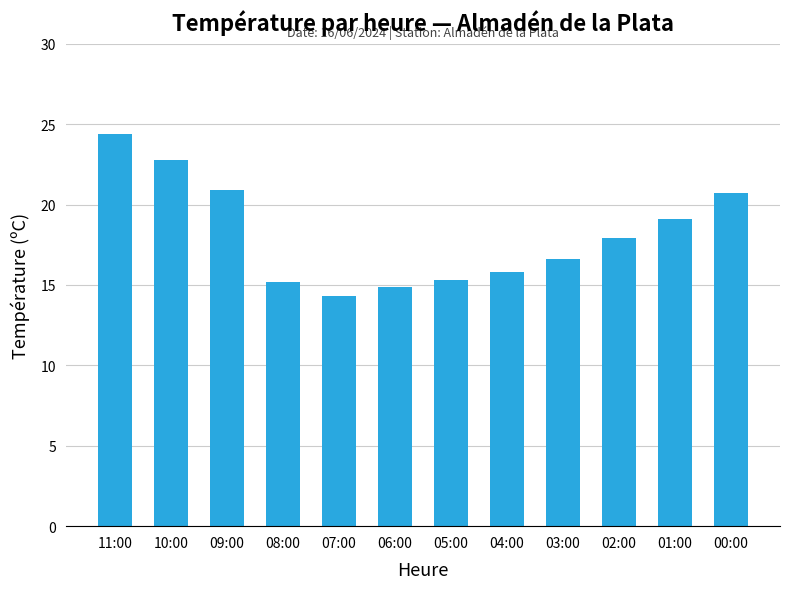

Where does the data first go above 17?

11:00